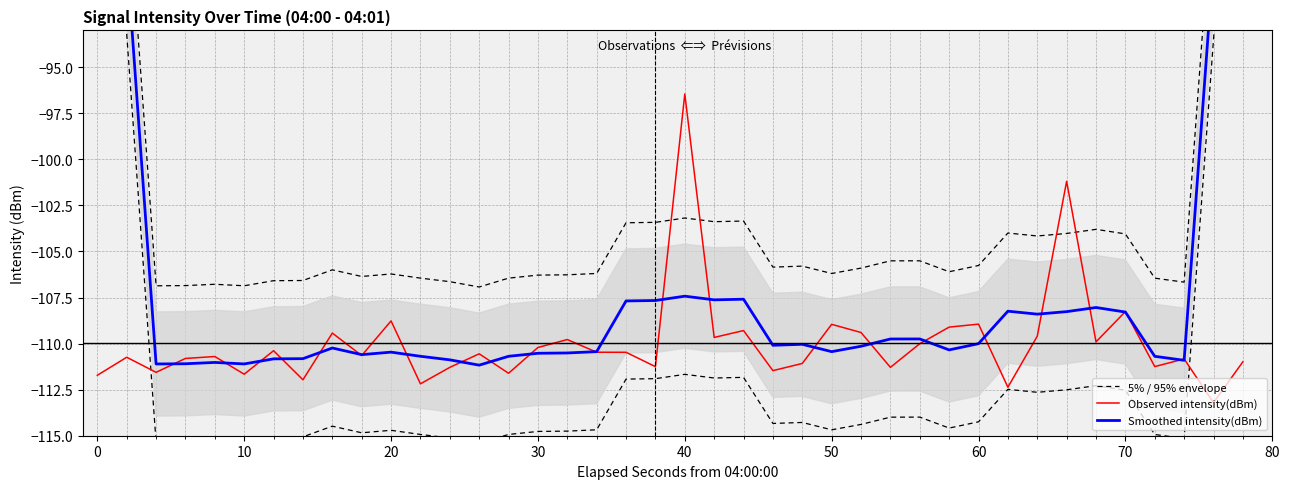

What is the difference between the second highest and second lowest values in the Observed intensity(dBm) series?

11.2